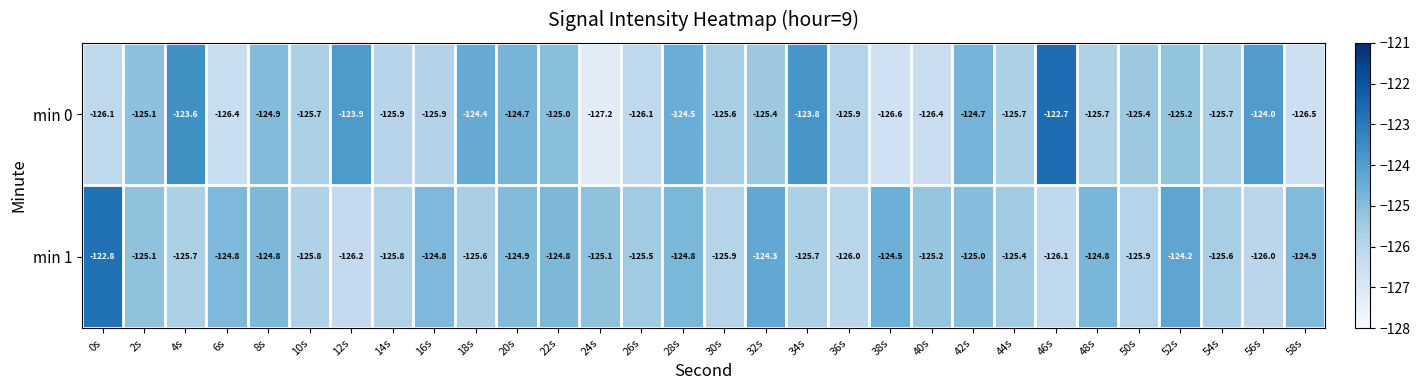

Rank the series at 16s from lowest to highest value.

min 0, min 1